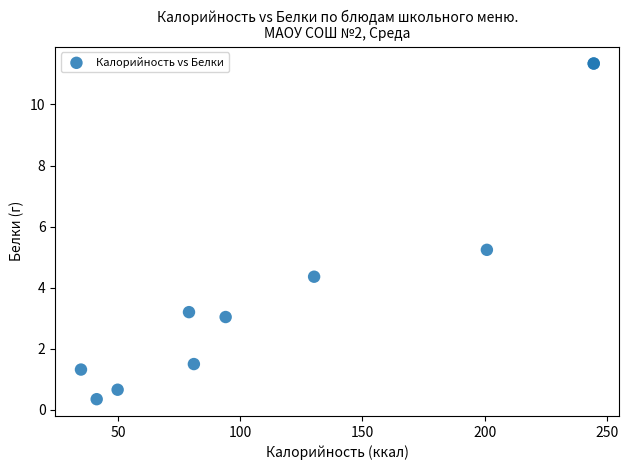

What Y value in the scatter plot is closest to 5?

5.2